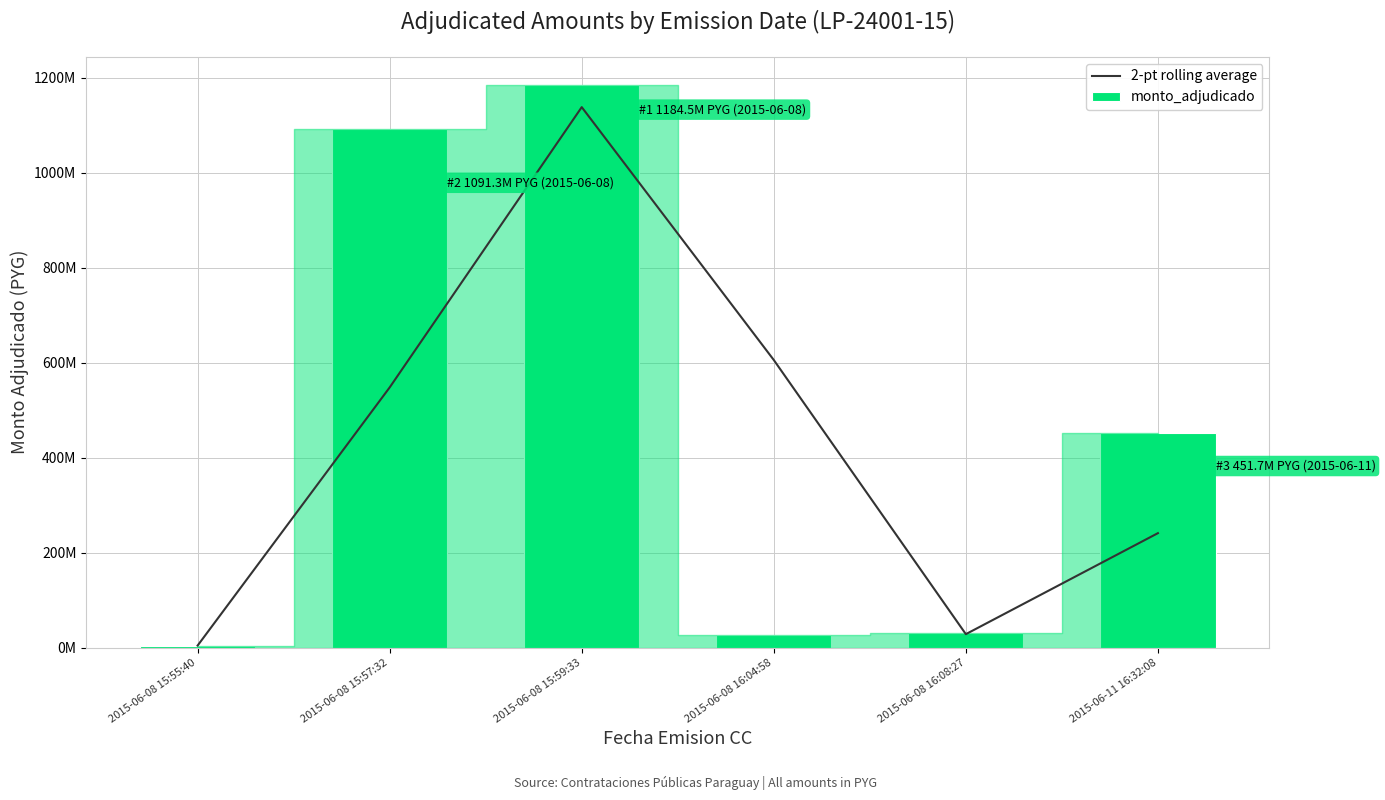

What are all the series names shown in the legend?

2-pt rolling average, monto_adjudicado